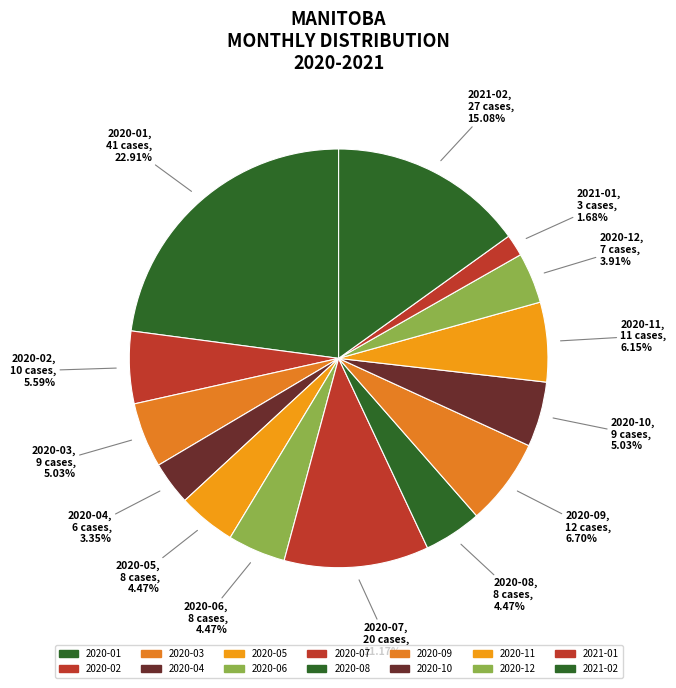

Is there a majority slice in this chart?

No